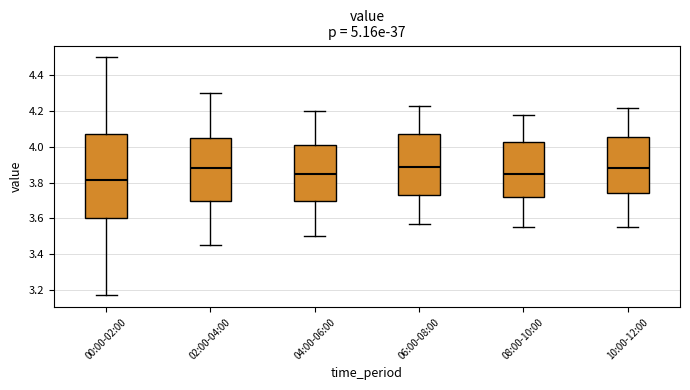

Where does the lower whisker of the box for 08:00-10:00 end on the y-axis? The values are not printed on the chart, so give them approximately, as read against the axis.

3.56